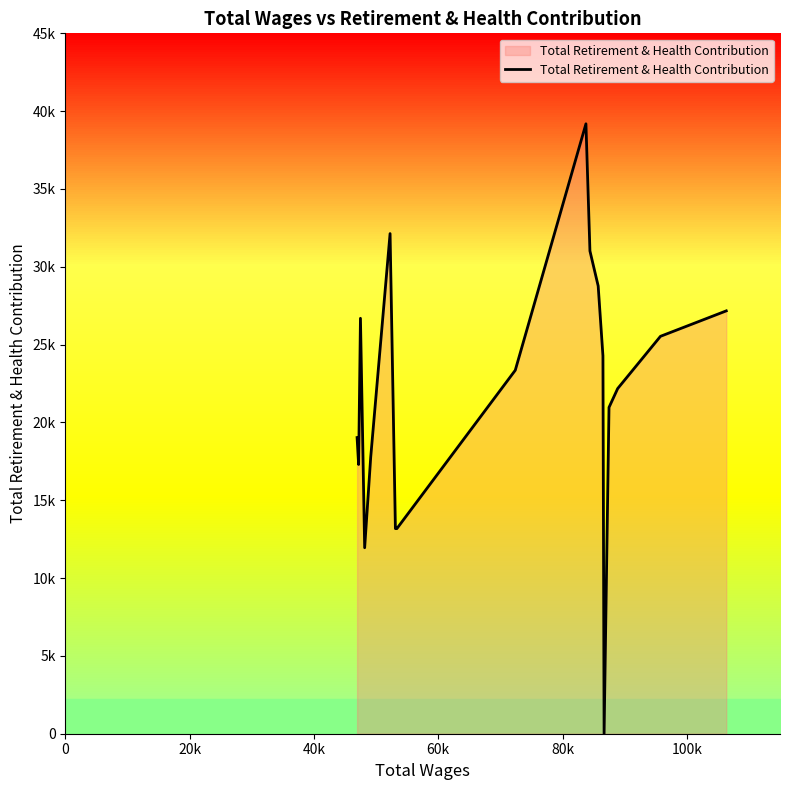

Reading left to right, extract all data points from this chart.

19028	17299	26691	11950	17773	32134	13178	13178	23353	39187	31018	28769	24283	0	20967	22177	25533	27168